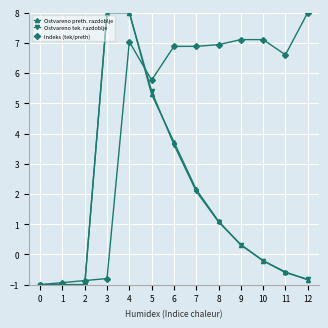

Does the chart display data point markers on the line(s)?

Yes